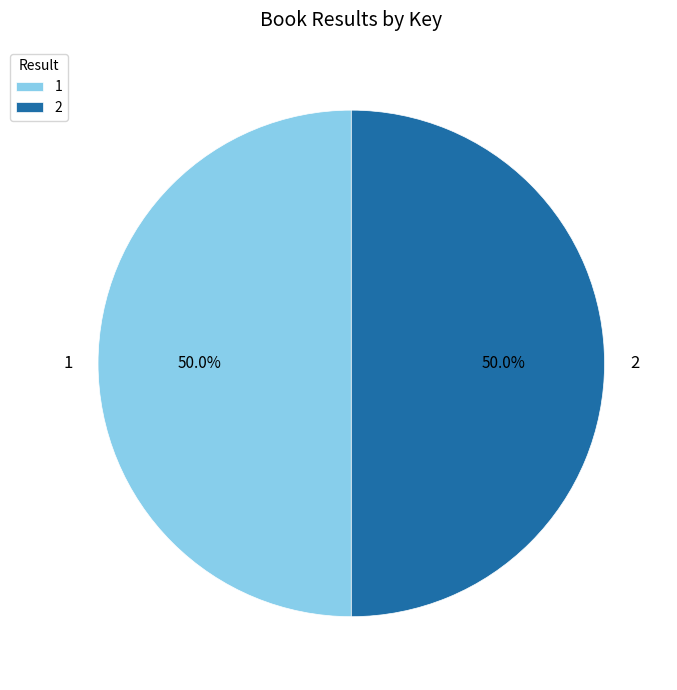

Approximately how many times larger is the value at 1 compared to 2?

1.0